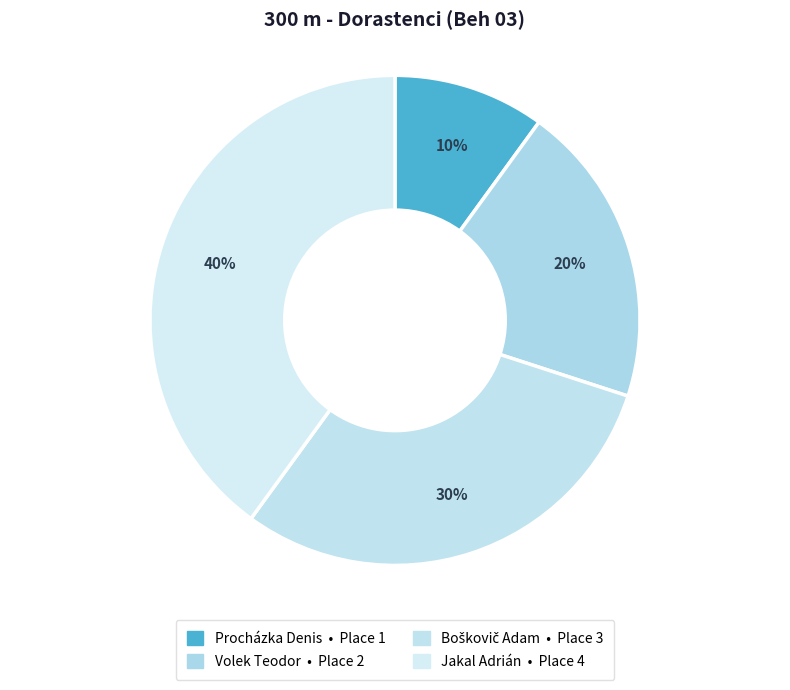

Which slice is the largest?

Jakal Adrián